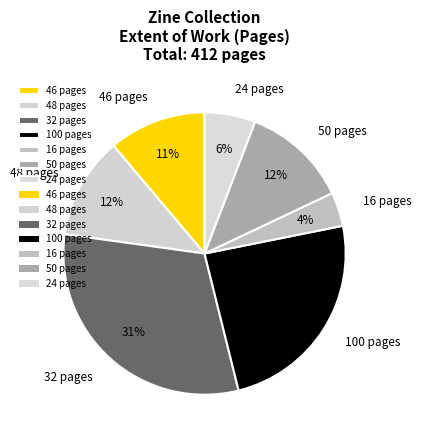

To the nearest percent, what percentage of the pie is 48 pages?

12%